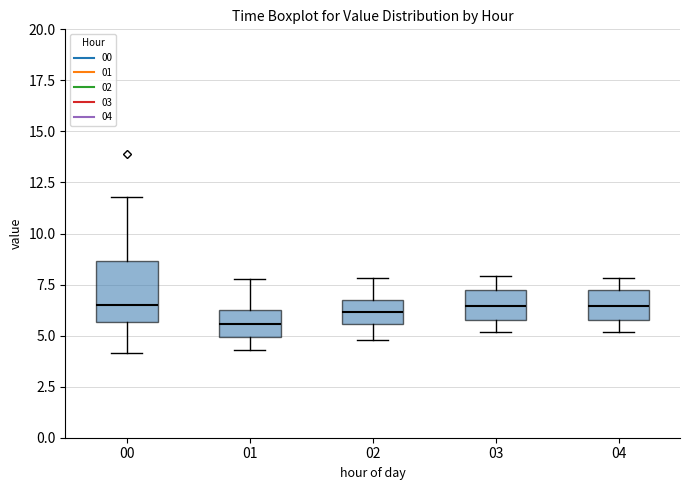

Reading left to right, read every box against the y-axis: the position of its median line, the range the box covers, and the ends of its whiskers. The values are not printed on the chart, so give them approximately, as read against the axis.

00: median 6.5, box 5.5 to 8.5, whiskers 4.0 to 12.0
01: median 5.5, box 5.0 to 6.0, whiskers 4.5 to 8.0
02: median 6.0, box 5.5 to 6.5, whiskers 5.0 to 8.0
03: median 6.5, box 6.0 to 7.0, whiskers 5.0 to 8.0
04: median 6.5, box 6.0 to 7.0, whiskers 5.0 to 8.0